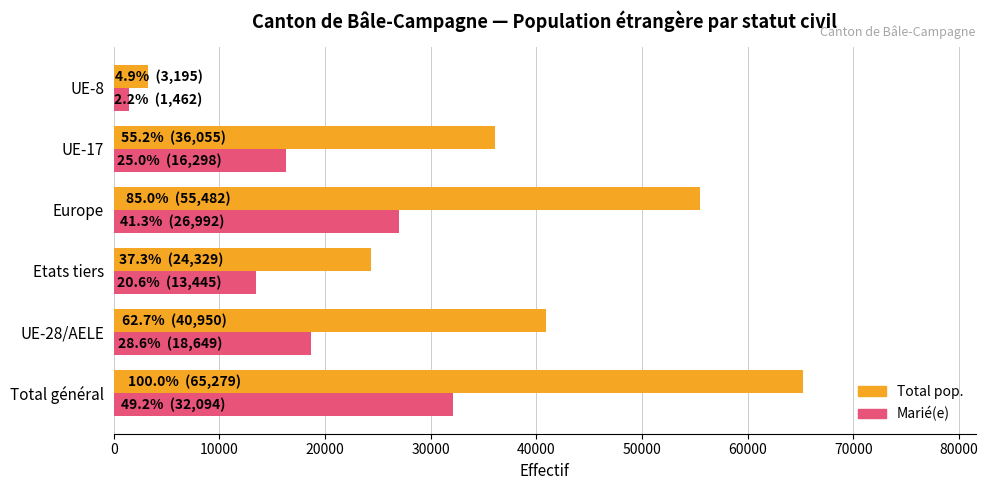

How many Total pop. values are between 24329 and 55482?

4